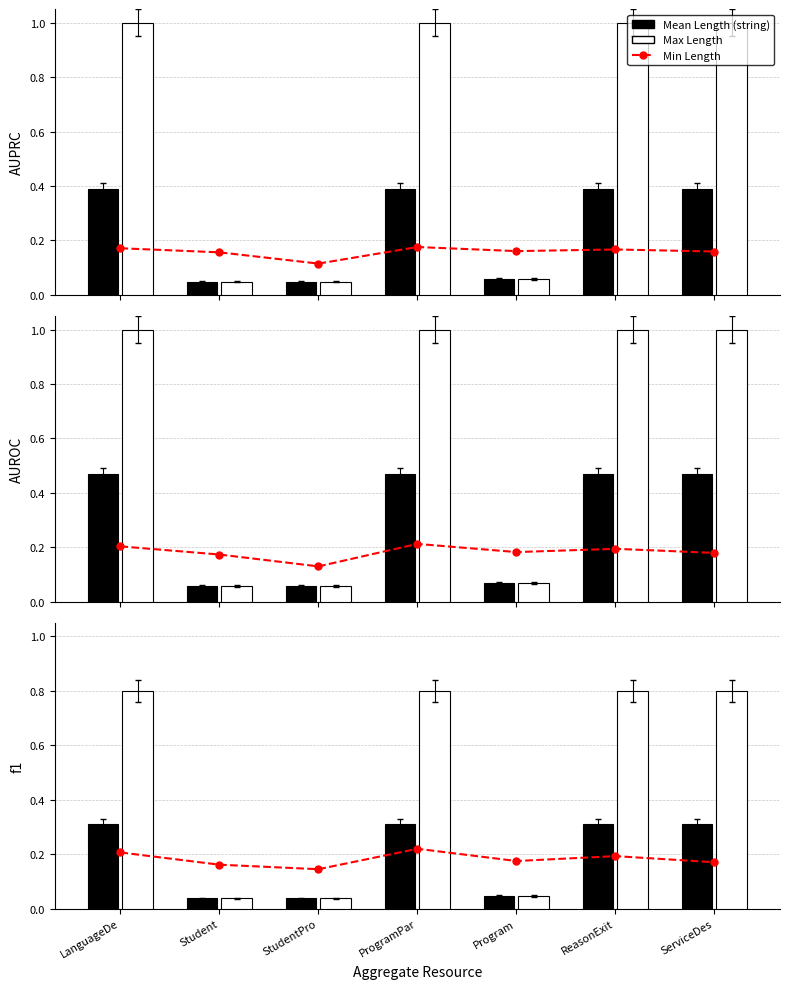

Which has a higher value, LanguageDe or ServiceDes?

LanguageDe